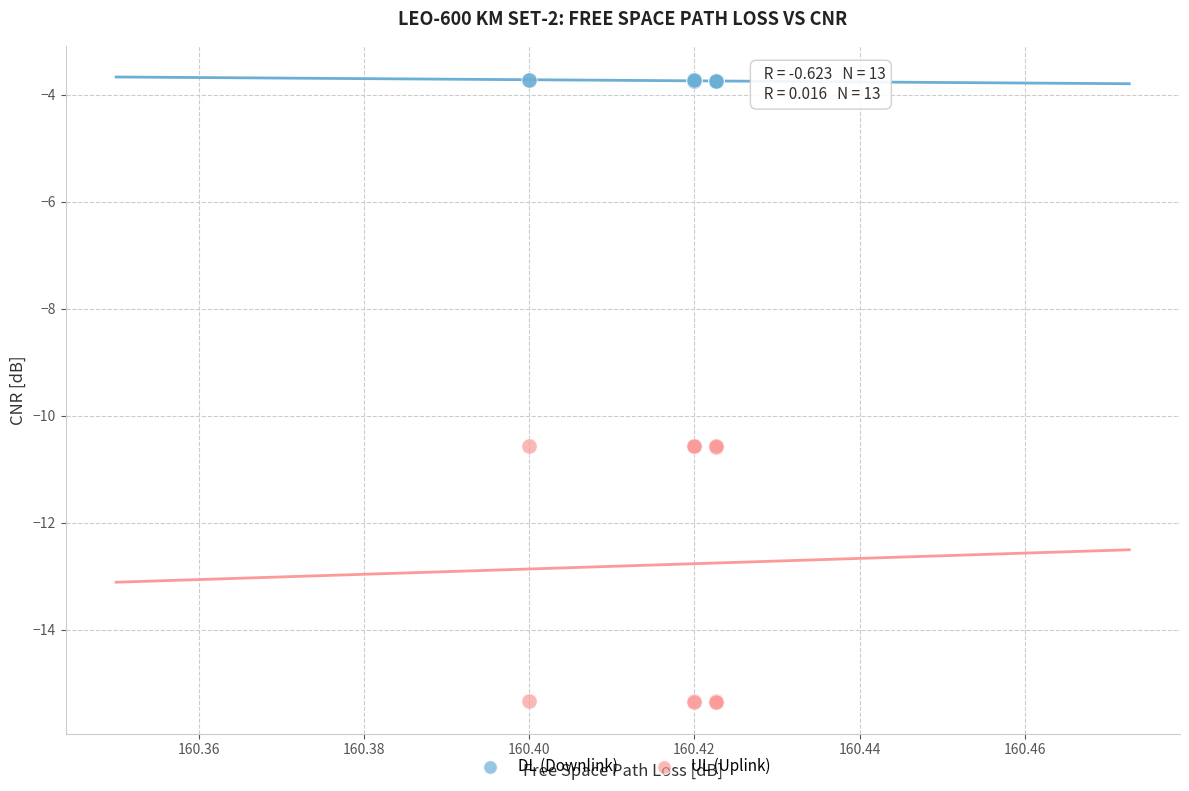

What are all the series names shown in the legend?

DL (Downlink), UL (Uplink)